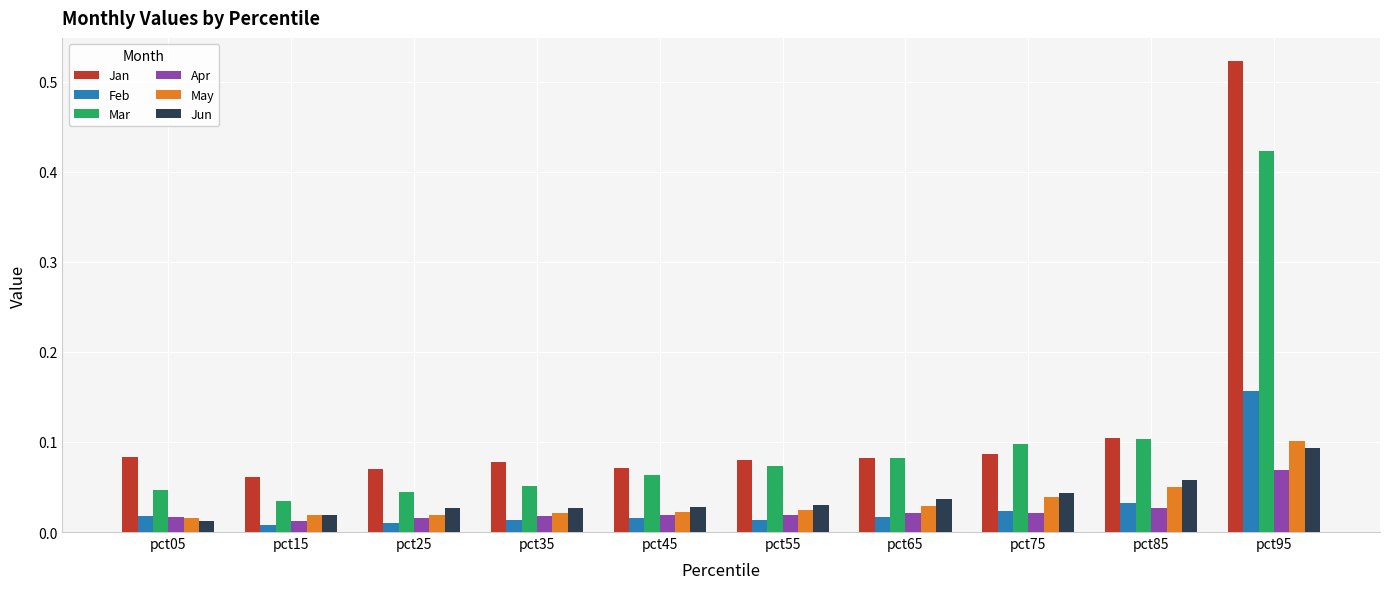

Which series has the largest range (max minus min)?

Jan